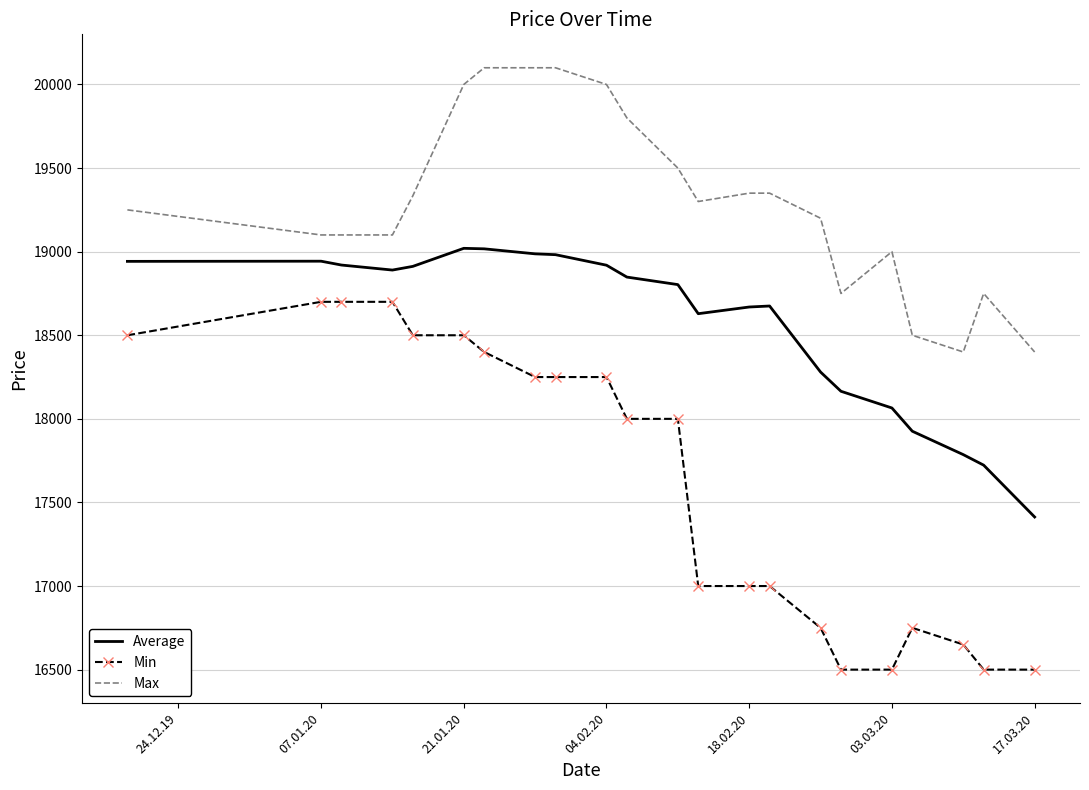

True or false: Max has more than 0 interior local peaks.

True